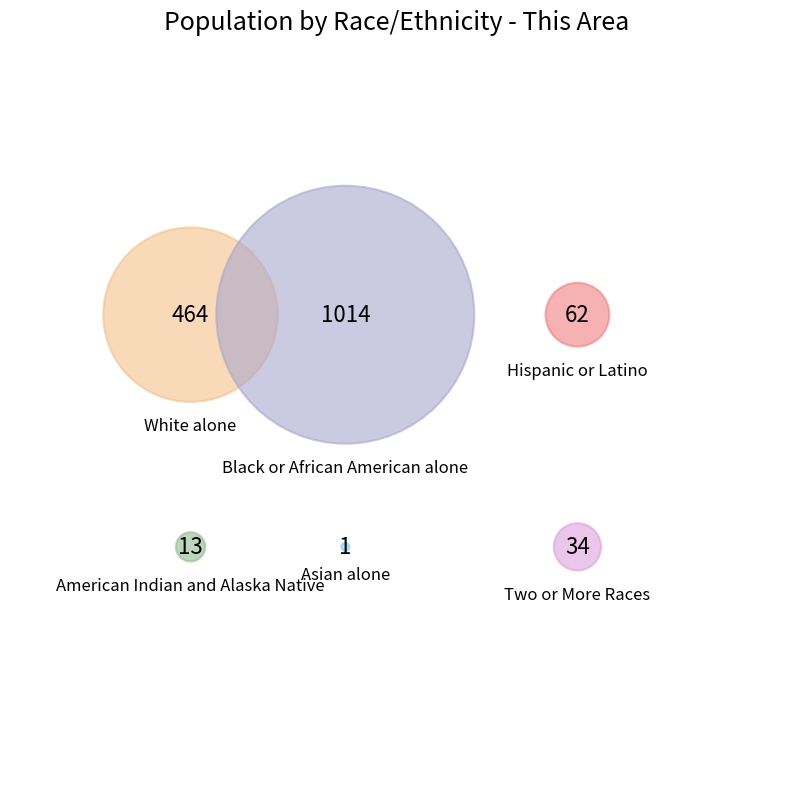

To the nearest percent, what is the average slice percentage?

17%